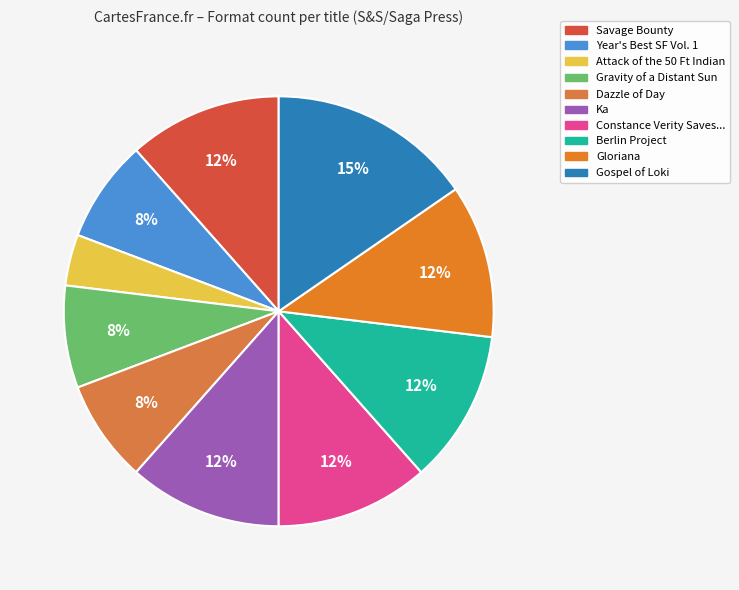

How many segments does this pie chart have?

10